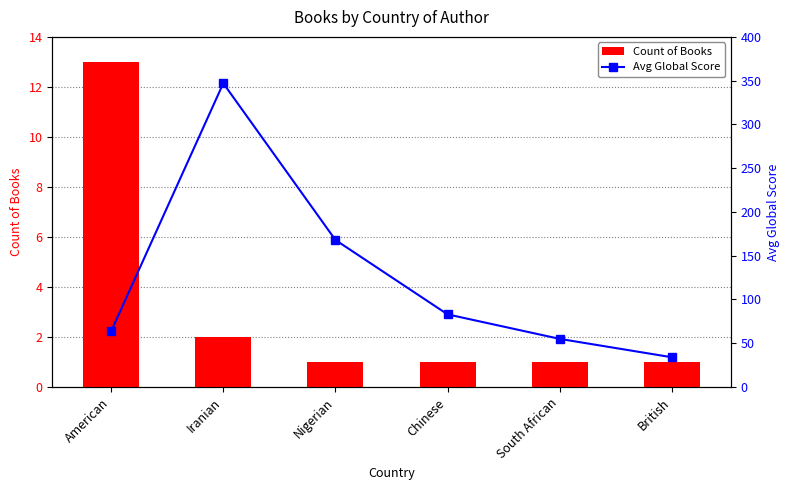

What is the label of the 2nd bar from the left?

Iranian